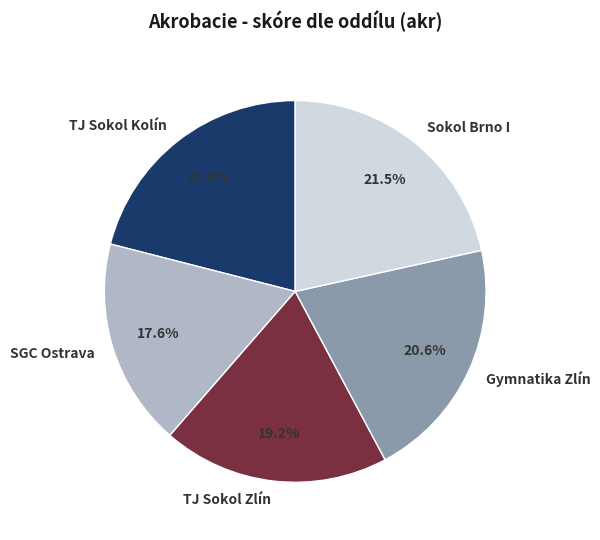

Which slice is the largest?

Sokol Brno I